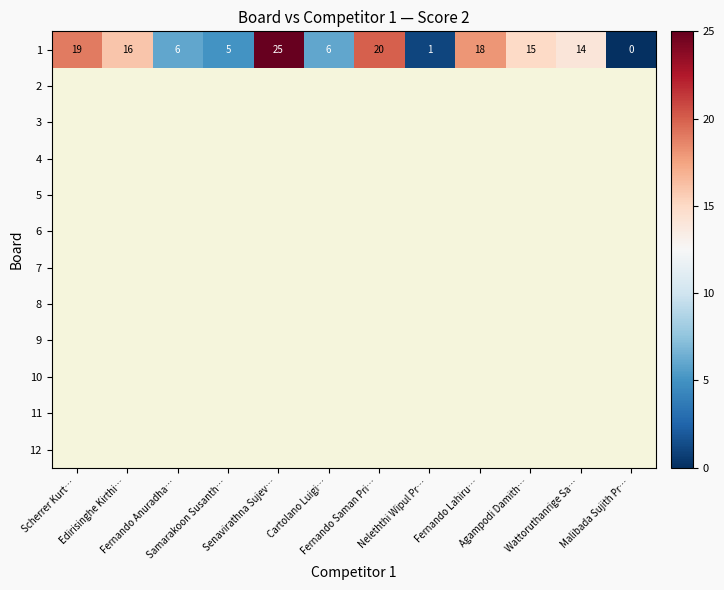

Reading left to right, extract all data points from this chart.

Scherrer Kurt…=19	Edirisinghe Kirthi…=16	Fernando Anuradha…=6	Samarakoon Susanth…=5	Senavirathna Sujev…=25	Cartolano Luigi…=6	Fernando Saman Pri…=20	Neleththi Wipul Pr…=1	Fernando Lahiru…=18	Agampodi Damith…=15	Wattoruthanrige Sa…=14	Malibada Sujith Pr…=0